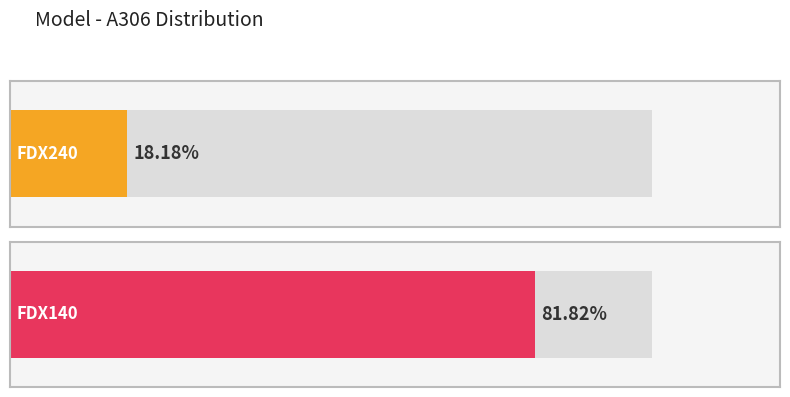

The FDX240 series shows 1 at 6. True or false?

False